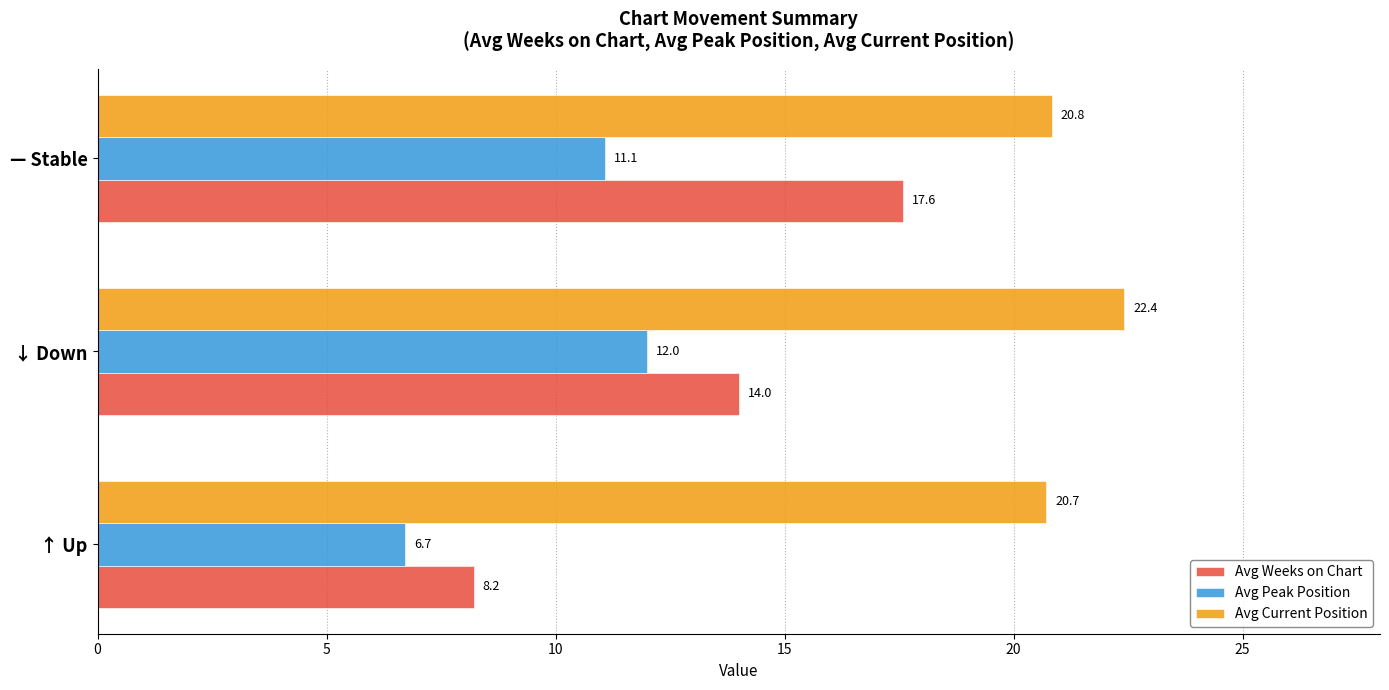

What is the average value of the Avg Weeks on Chart series?

13.3